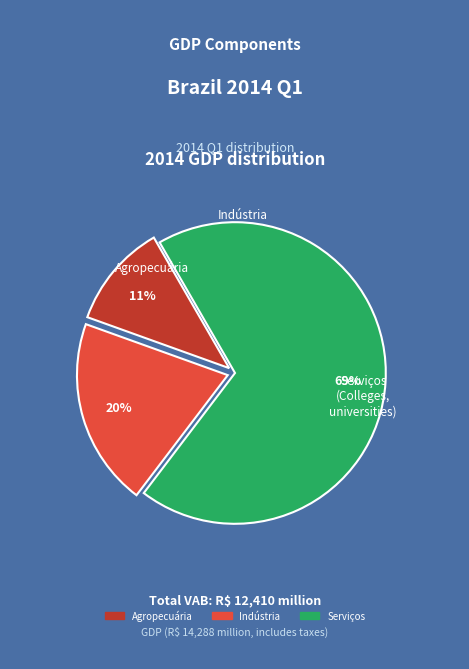

To the nearest percent, what is the difference between the largest and smallest slice percentages?

58%